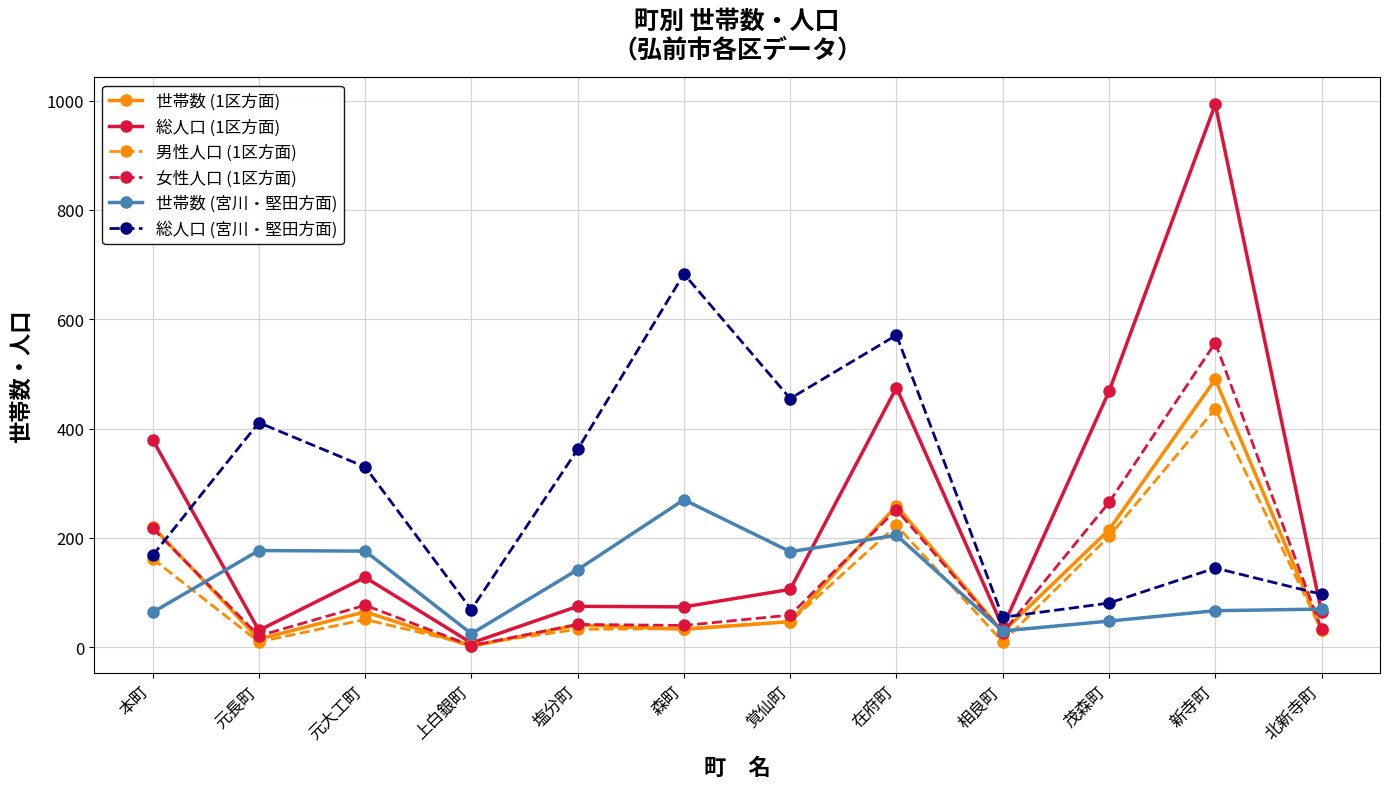

Which series has the widest spread of values?

総人口 (1区方面)